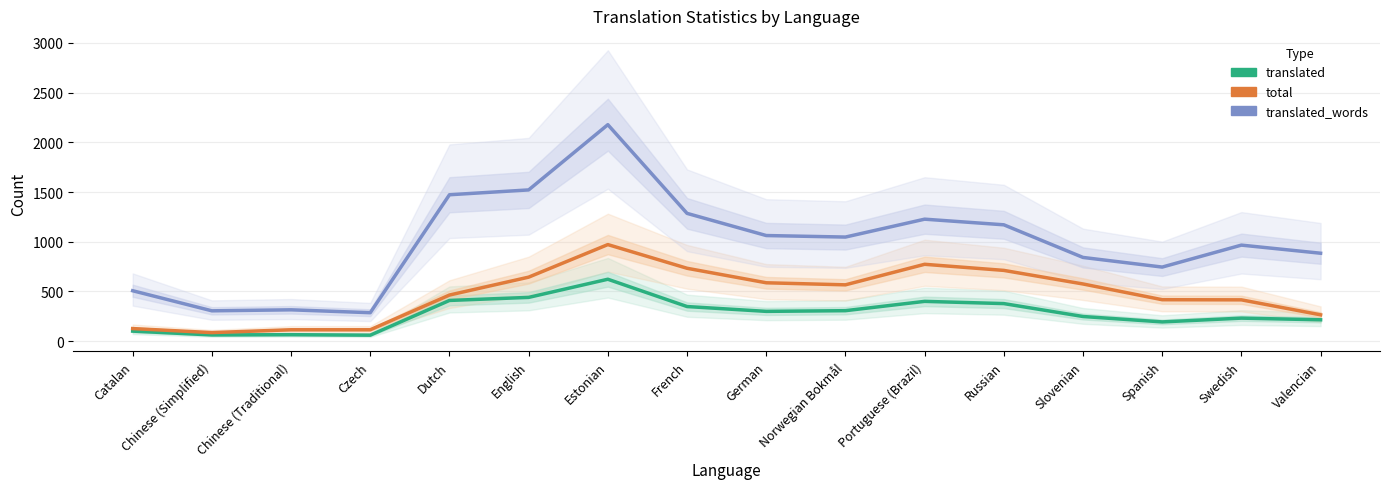

True or false: total and translated intersect in this chart.

False